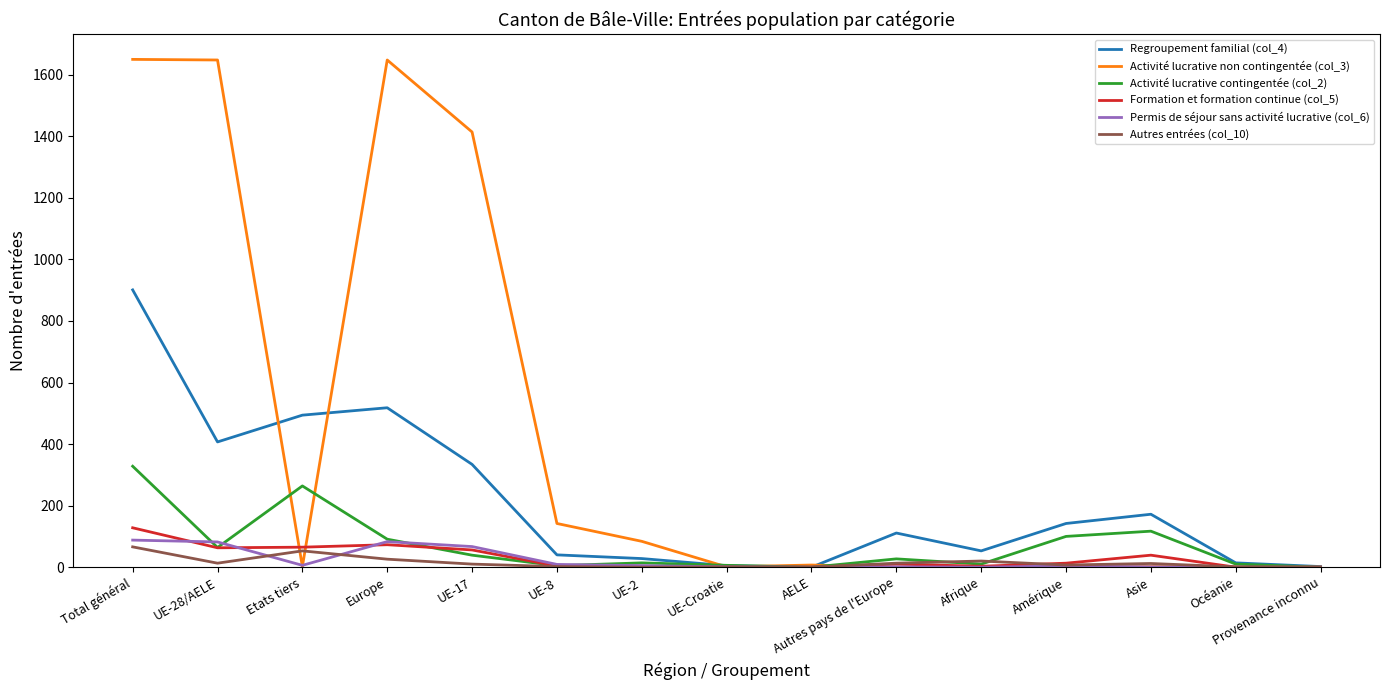

Is it true that Permis de séjour sans activité lucrative (col_6) equals 0 at Afrique?

True